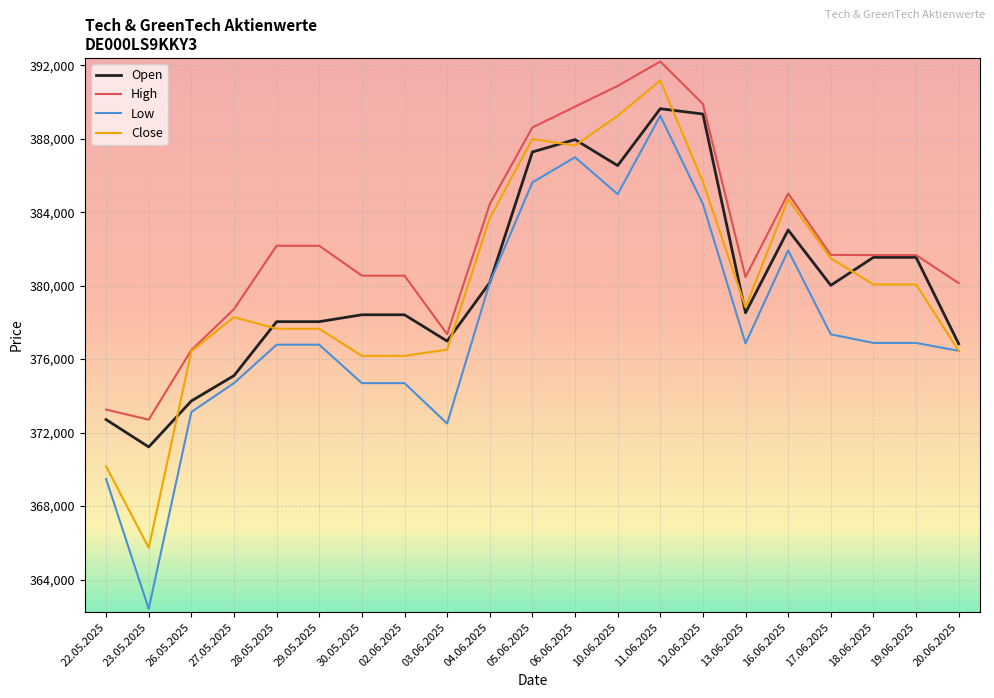

What is the approximate value of High at 02.06.2025?

380544